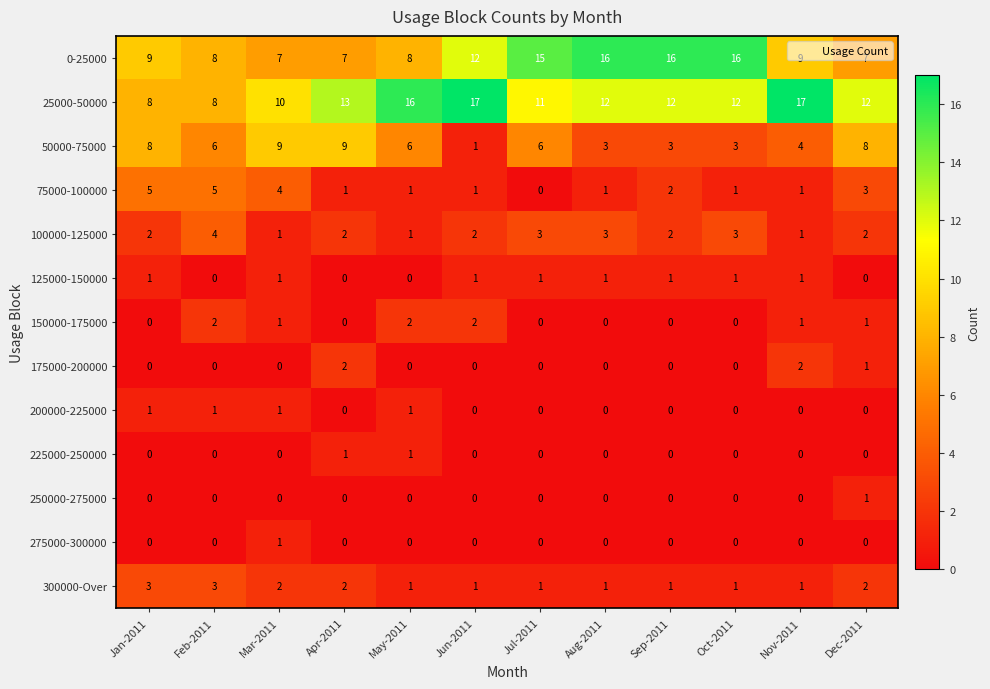

Which series has the largest total across all categories?

25000-50000